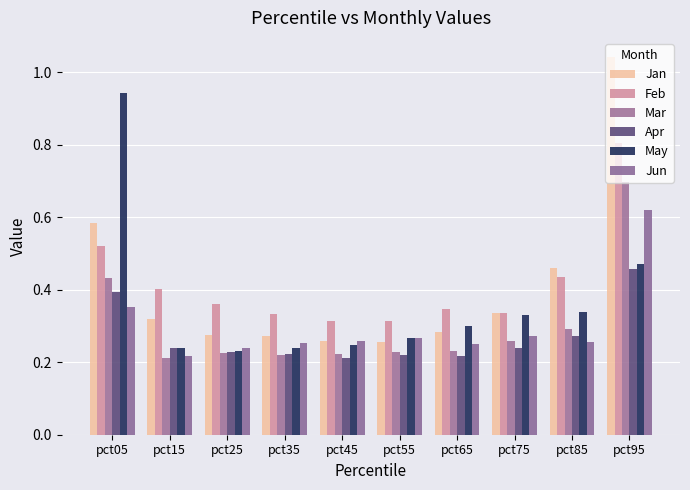

What is the highest value of the Feb series?

0.8